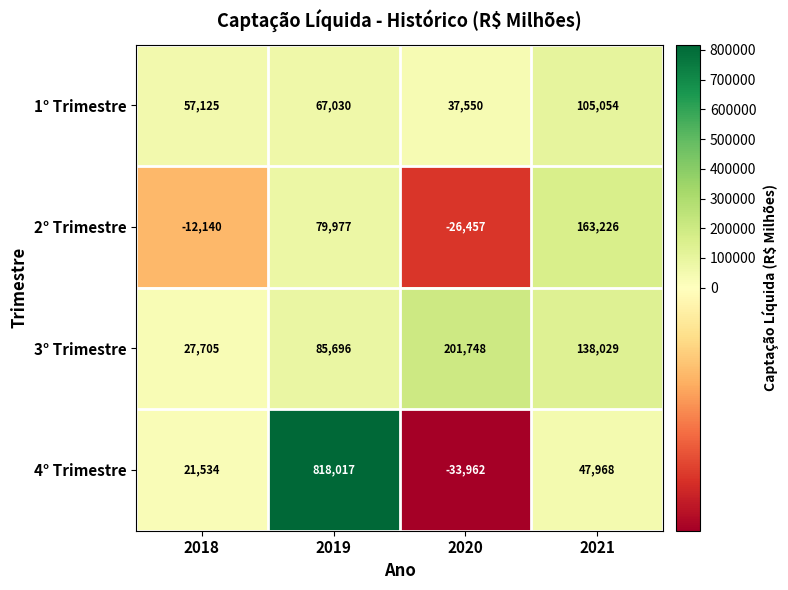

What is the difference between the maximum and minimum values in the 3° Trimestre series?

174043